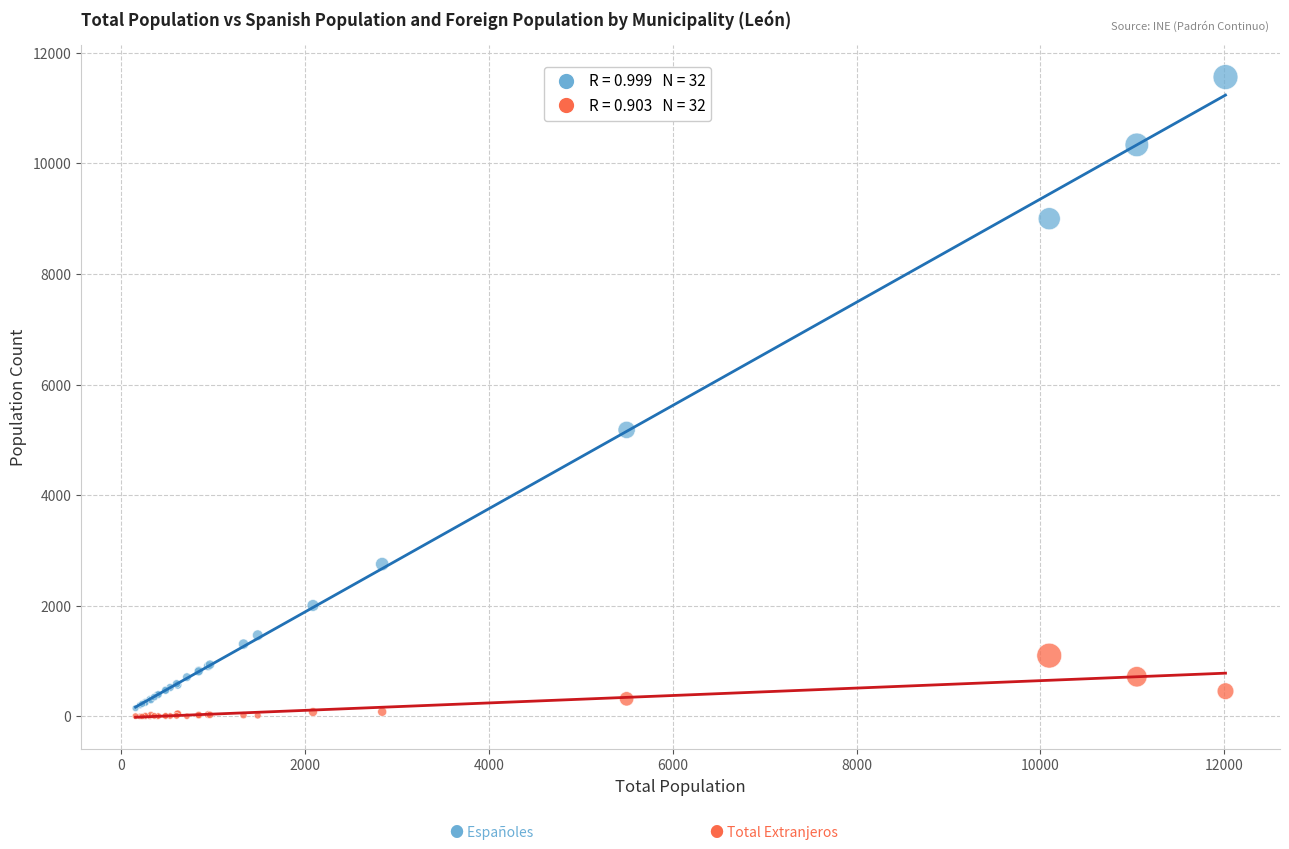

Across all series, what Y value is closest to 5779?

5180